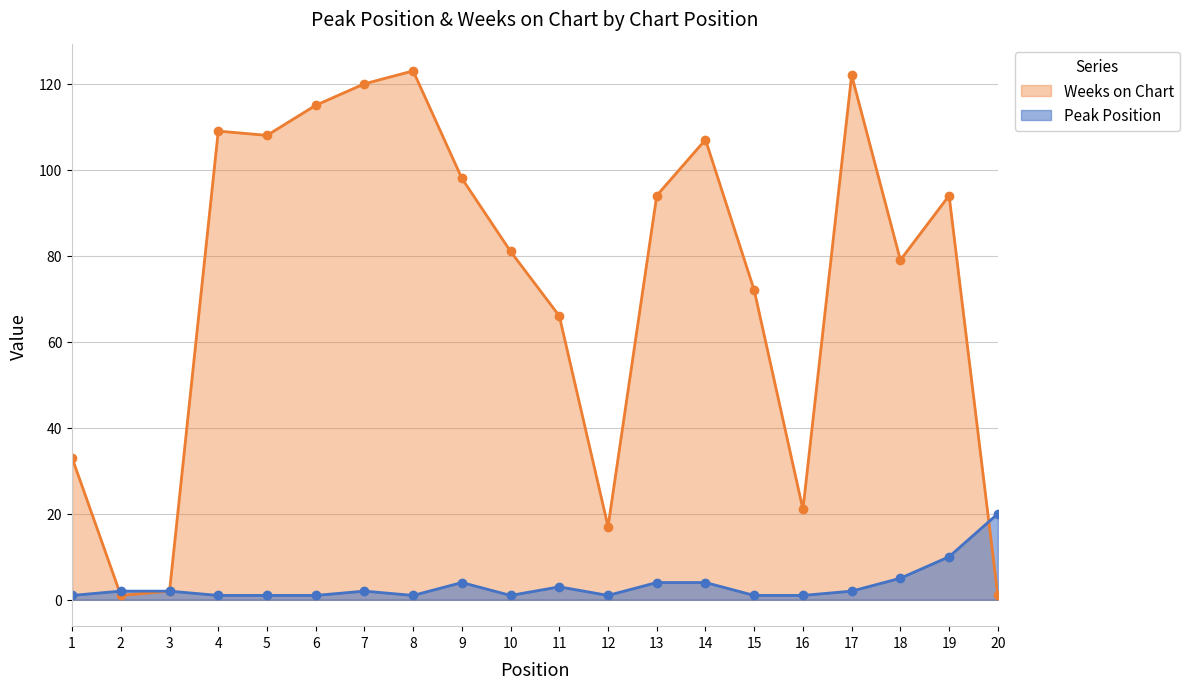

How many lines are shown in the chart?

2